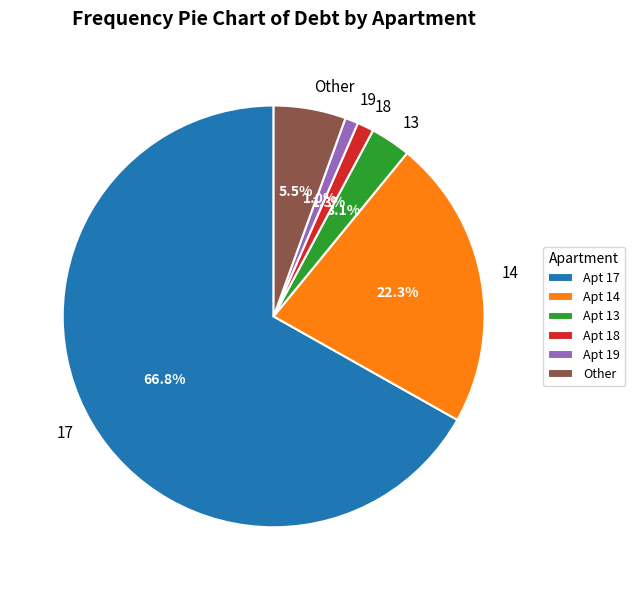

What is the total percentage of 19 and 18?

2.3%